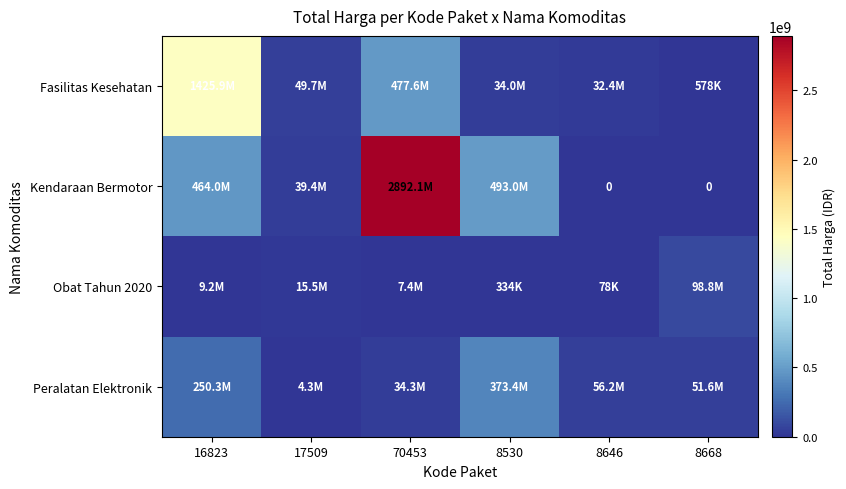

Which category has the highest value across all series?

70453